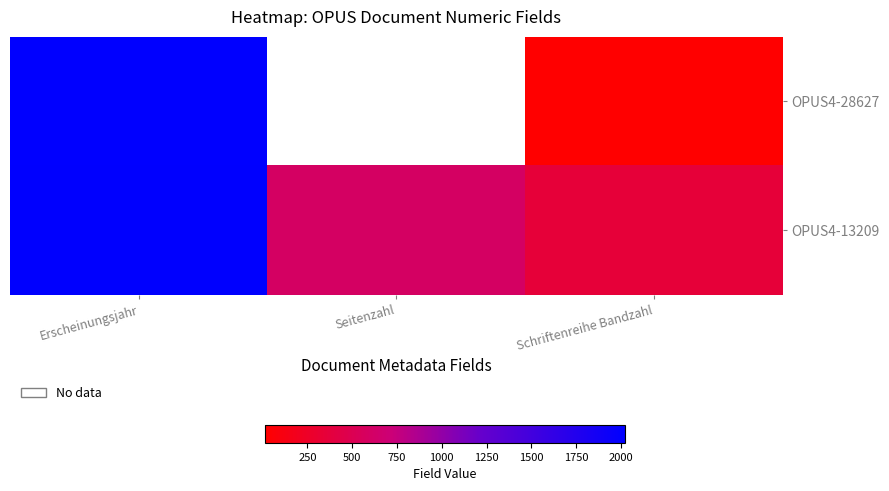

What is the difference between the OPUS4-28627 values at Schriftenreihe Bandzahl and Erscheinungsjahr?

2008.0